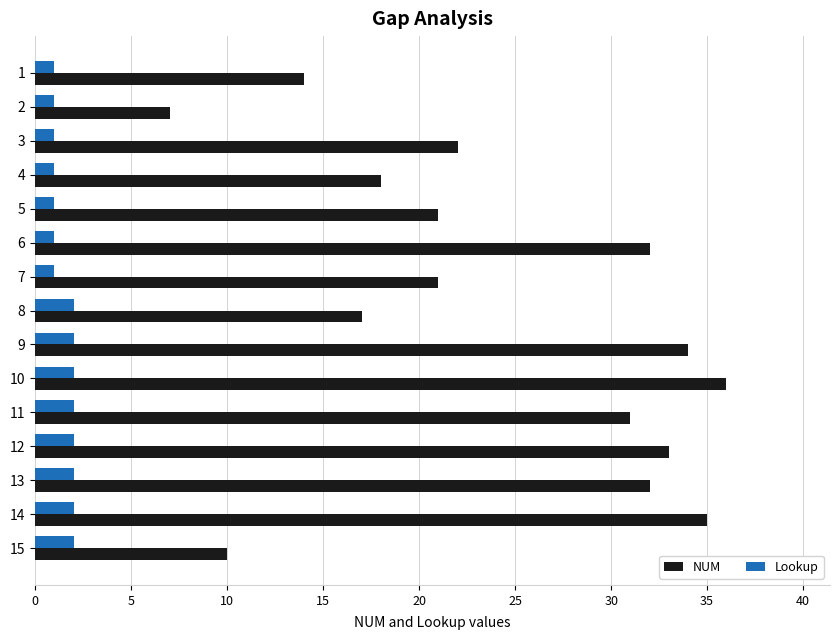

Rank the series by their average value, from highest to lowest.

NUM, Lookup